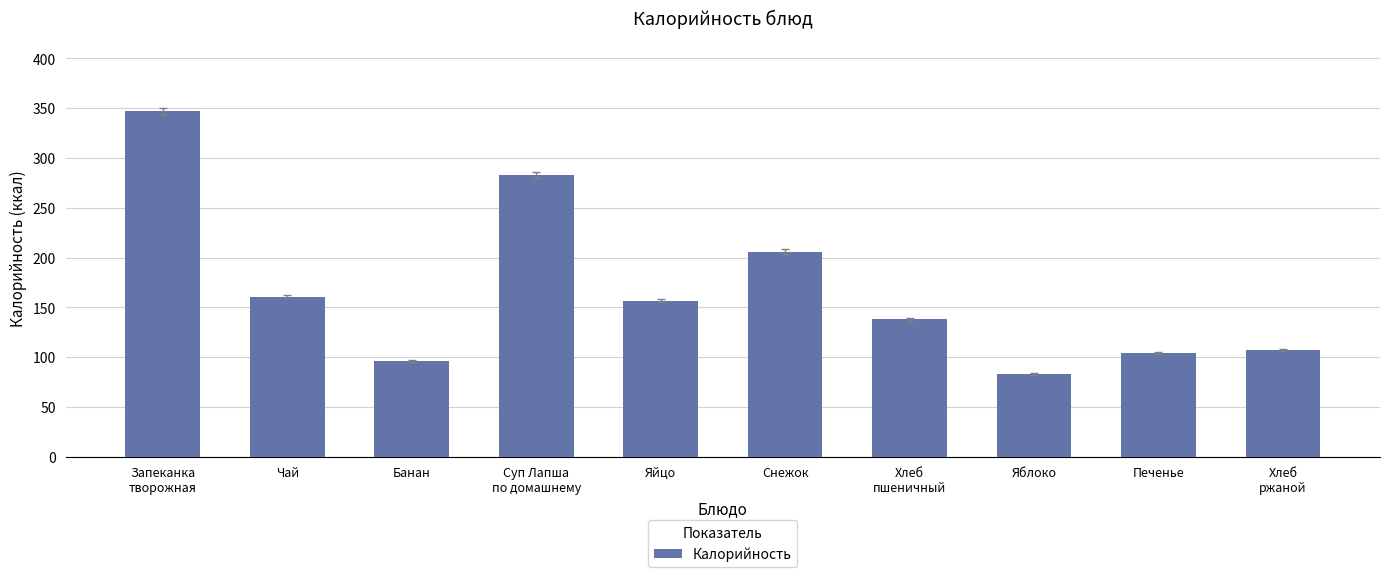

Does the chart contain any negative values?

No